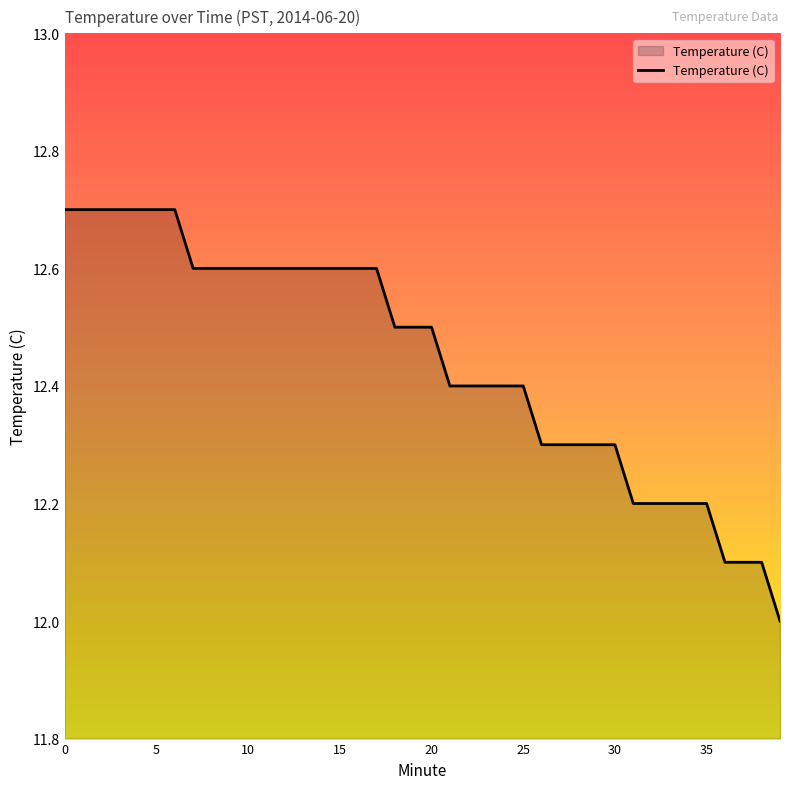

What is the difference between the maximum and minimum values?

0.7